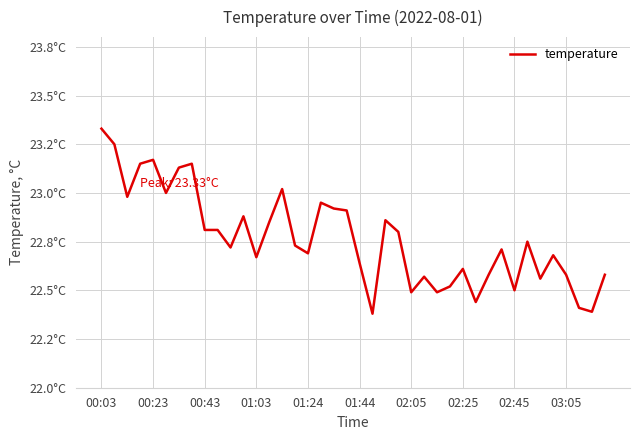

Is this an area chart (filled region under the line)?

No